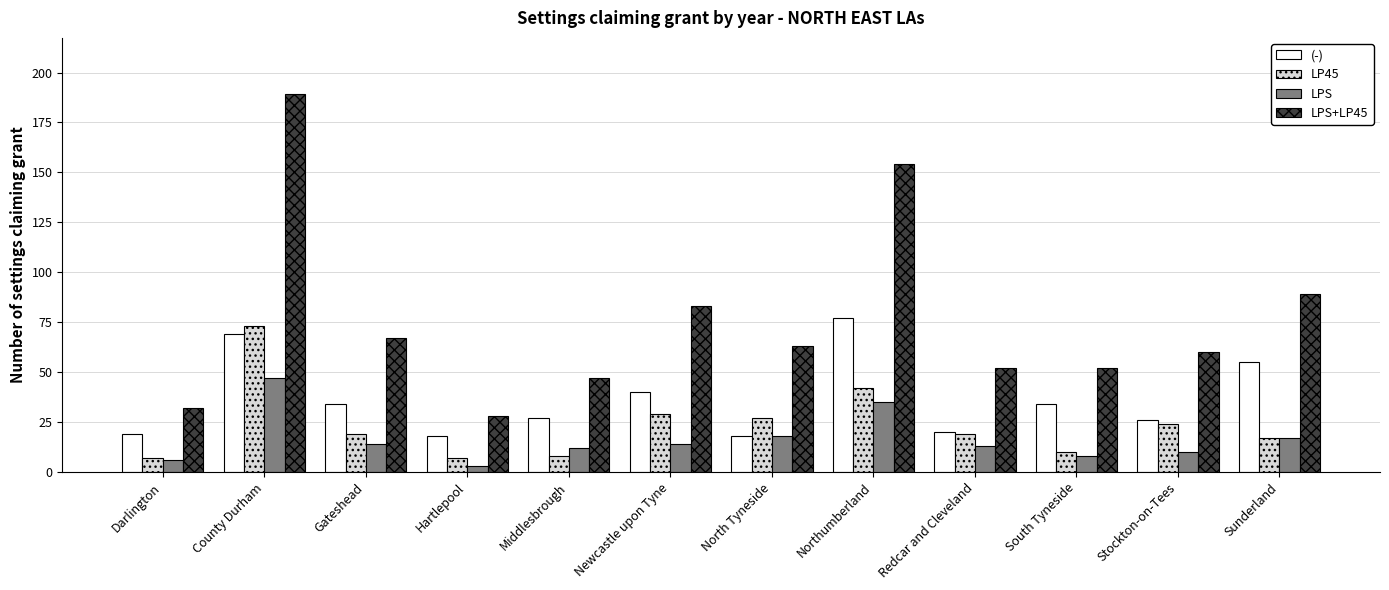

The LP45 series shows 28 at Redcar and Cleveland. True or false?

False